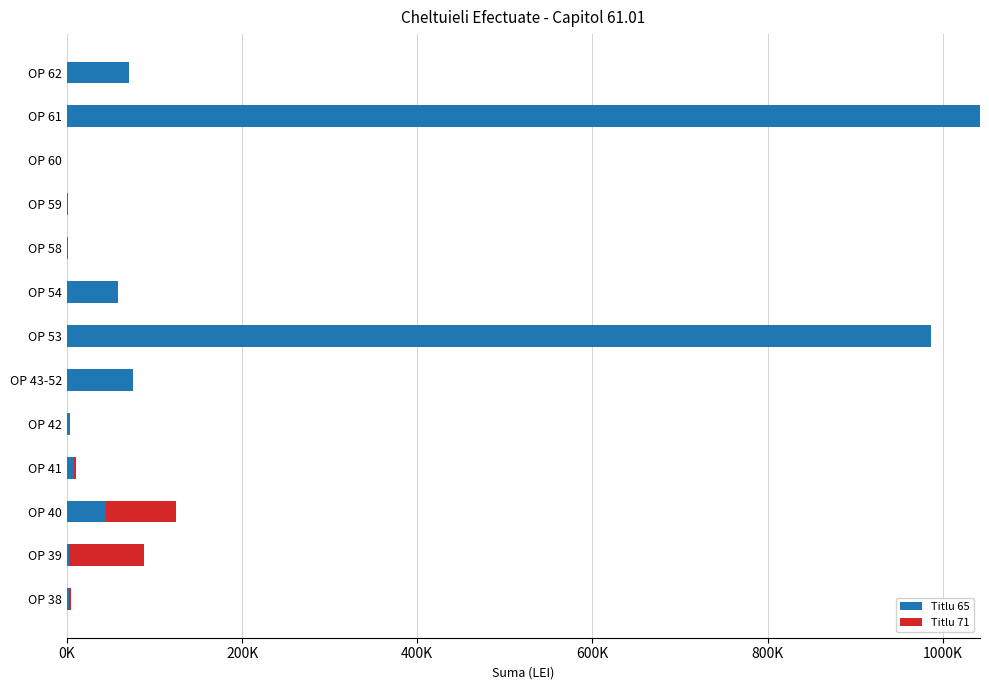

What position from the left is OP 40?

3